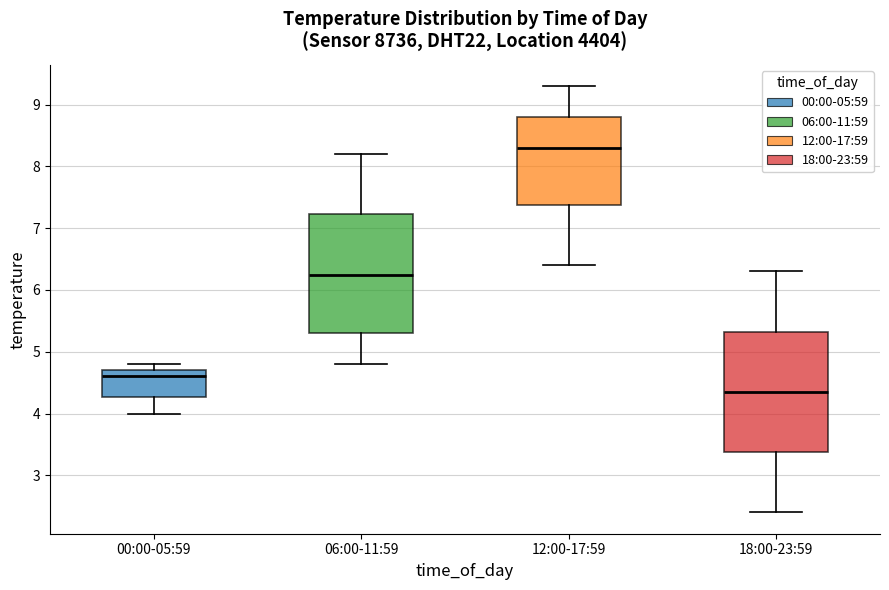

Which box's median line is the lowest?

18:00-23:59